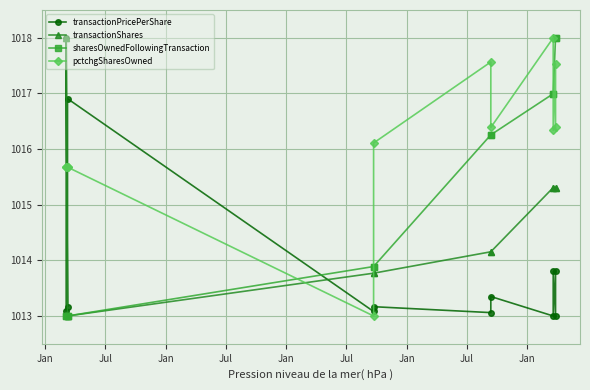

What is the sum of all transactionPricePerShare values?

12167.4